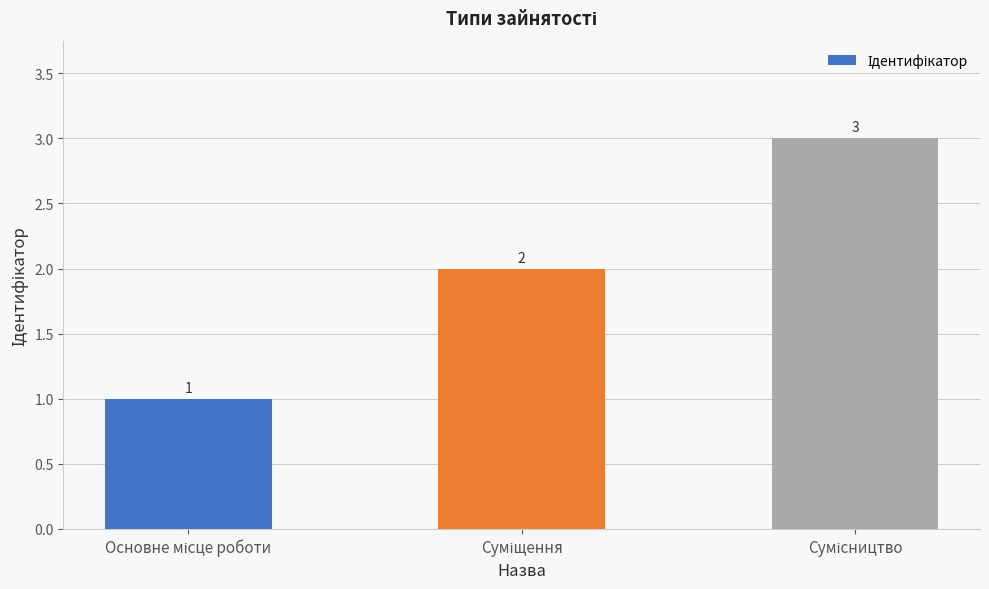

Count the values in the range 1 to 3.

3